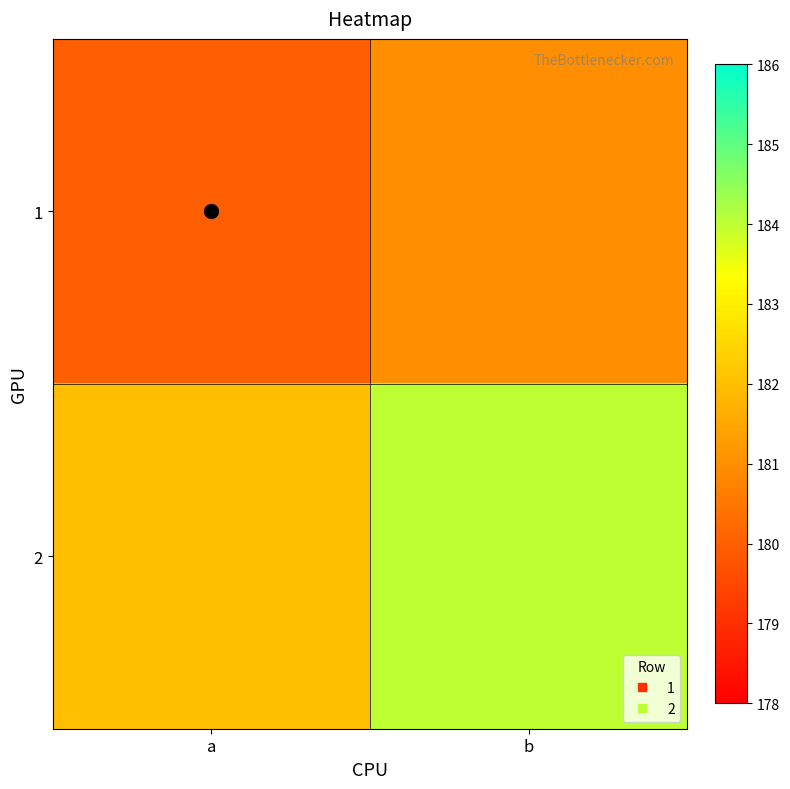

Reading right to left, what are all the values shown in this chart?

1: b=181	a=180
2: b=184	a=182